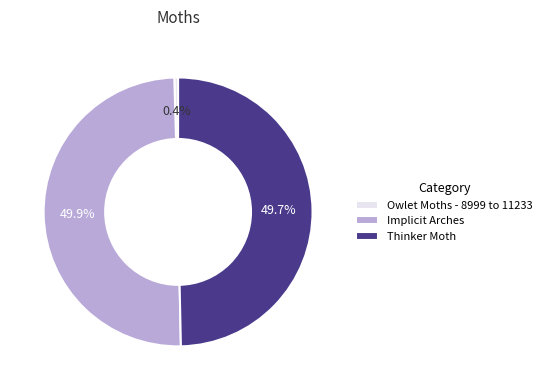

Does Owlet Moths - 8999 to 11233 account for over 50% of the chart?

No